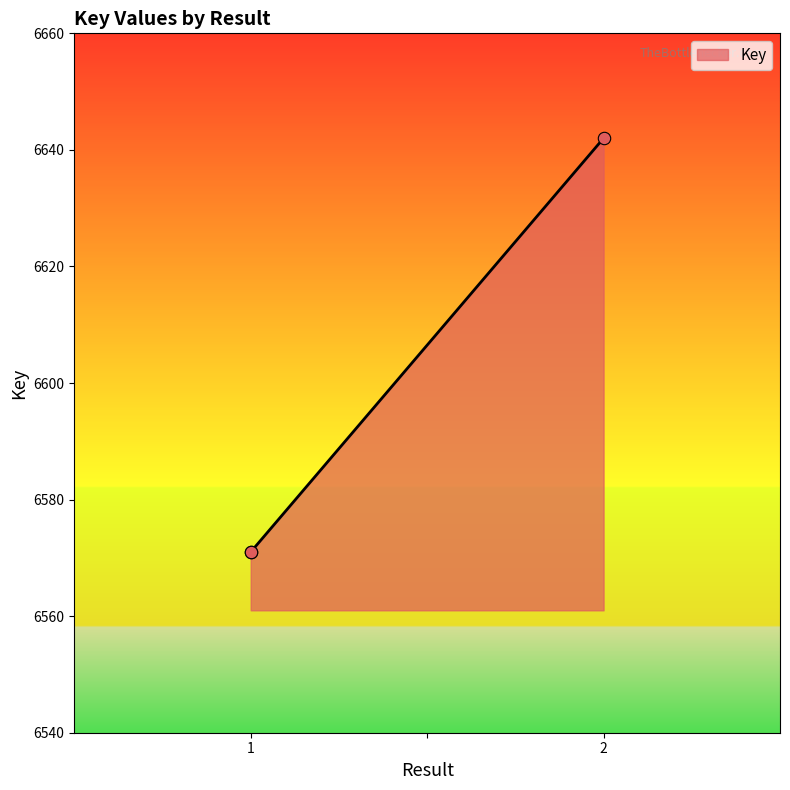

Approximately how many times larger is the value at 1 compared to 1?

1.0